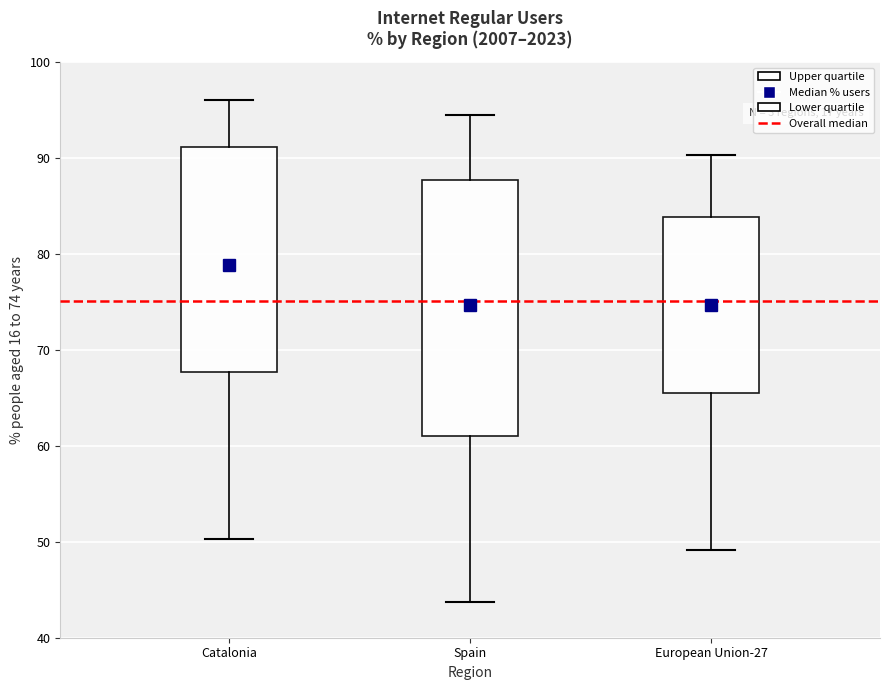

Reading left to right, transcribe this box plot: for each box, give where its median line is, the range the box spans, and where its two whiskers end, as read against the y-axis. The values are not printed on the chart, so give them approximately, as read against the axis.

Catalonia: median 79, box 68 to 91, whiskers 50 to 96
Spain: median 75, box 61 to 88, whiskers 44 to 95
European Union-27: median 75, box 66 to 84, whiskers 49 to 90